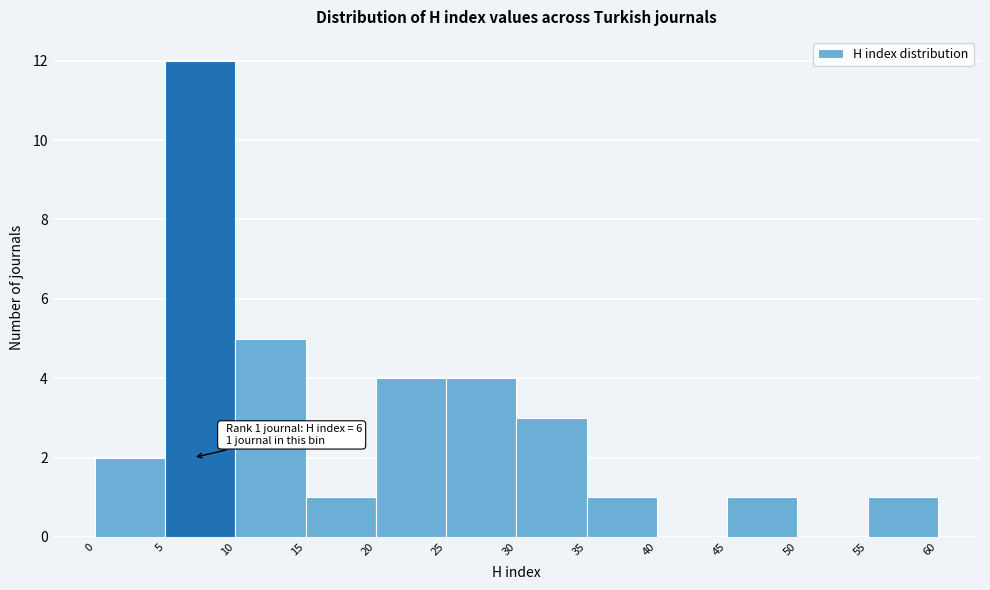

Over which range of the x-axis is the bar tallest?

5 to 10